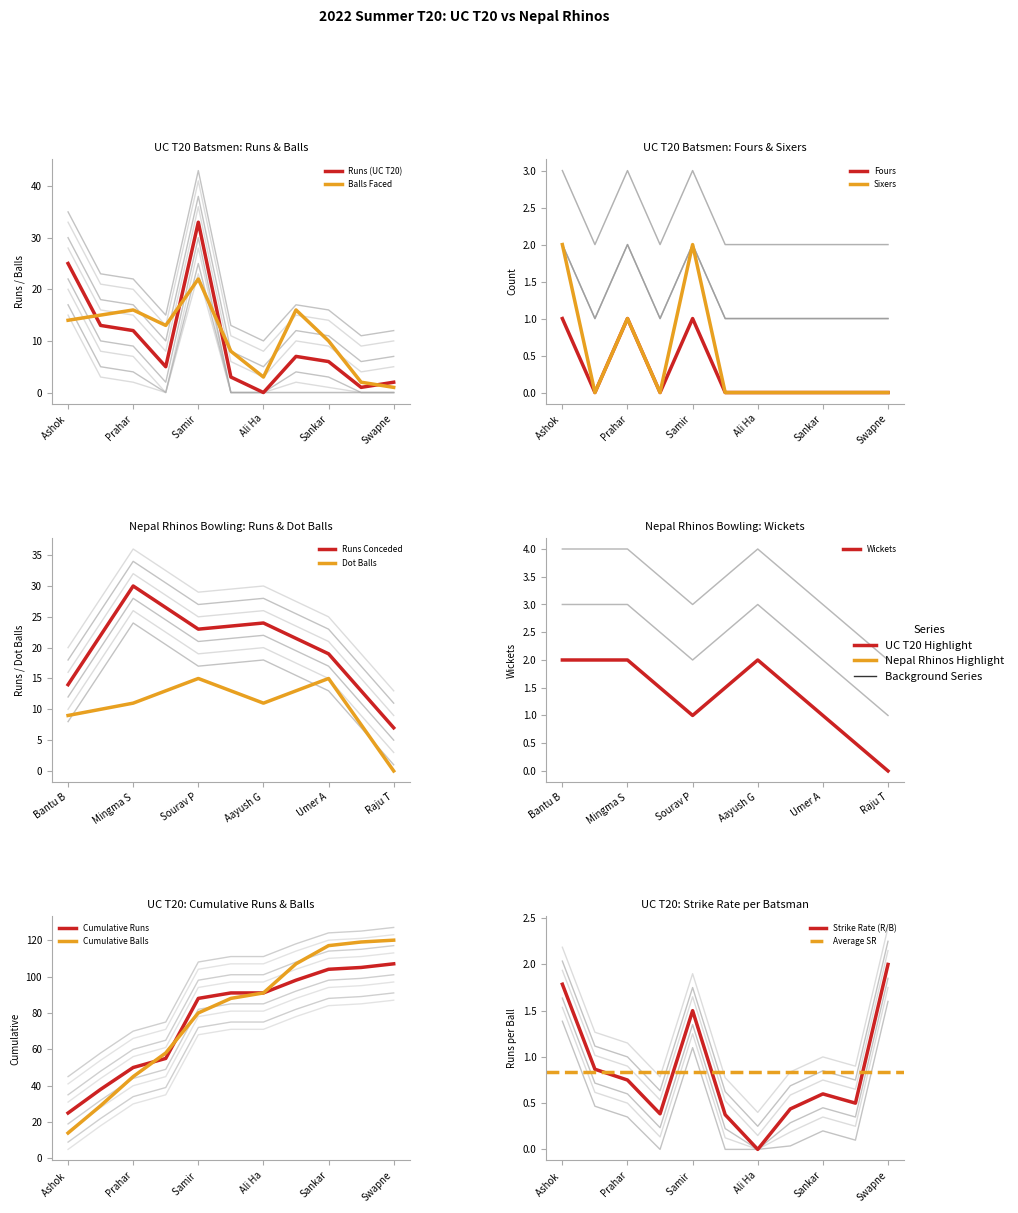

How many series are shown in this chart?

2